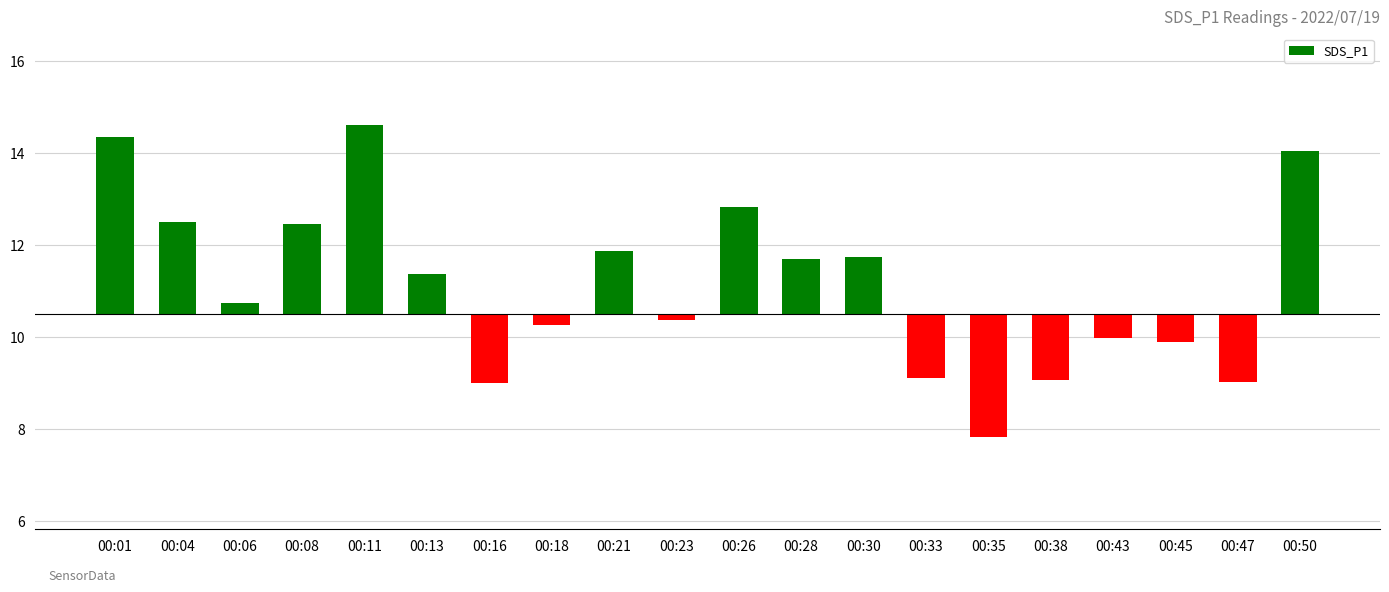

At which label does the data first exceed 0?

00:01